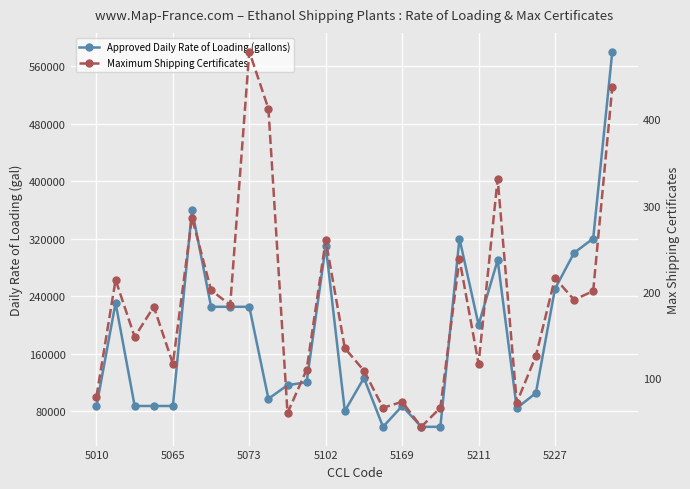

What is the sum of all Approved Daily Rate of Loading (gallons) values?

5171800